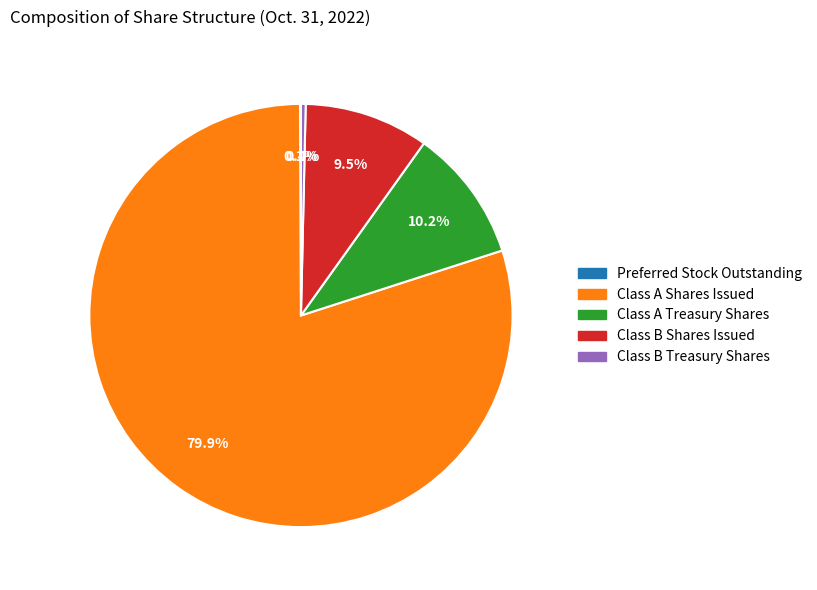

Is there a majority slice in this chart?

Yes